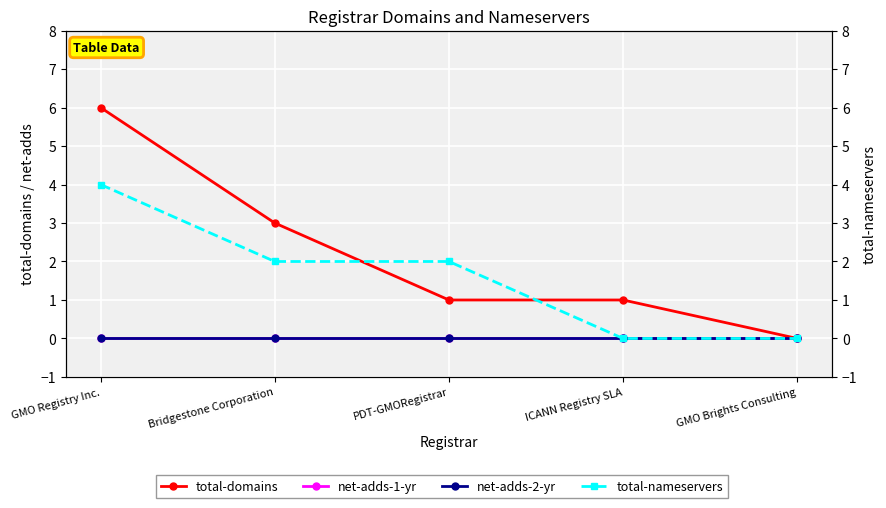

At how many categories does at least one series exceed 5?

1